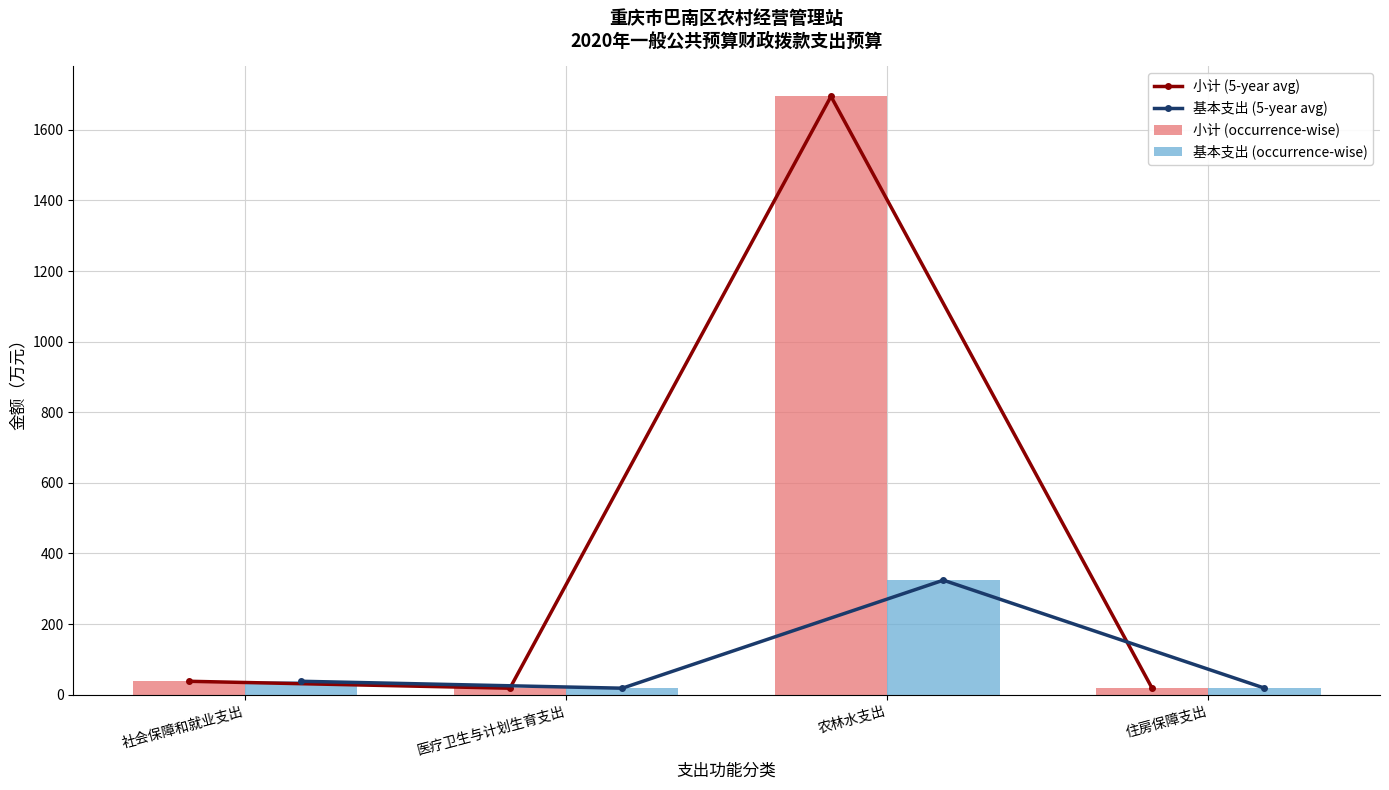

At how many categories does at least one series exceed 84?

1